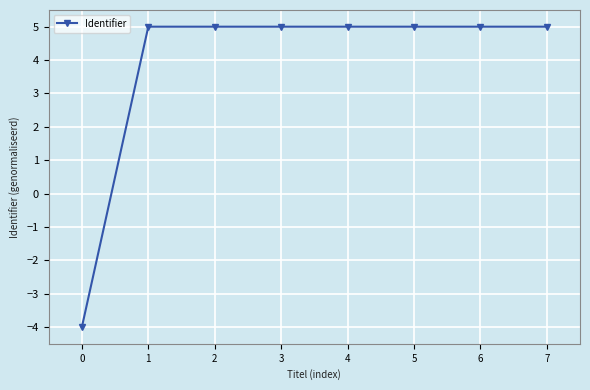

What is the average value?

3.9